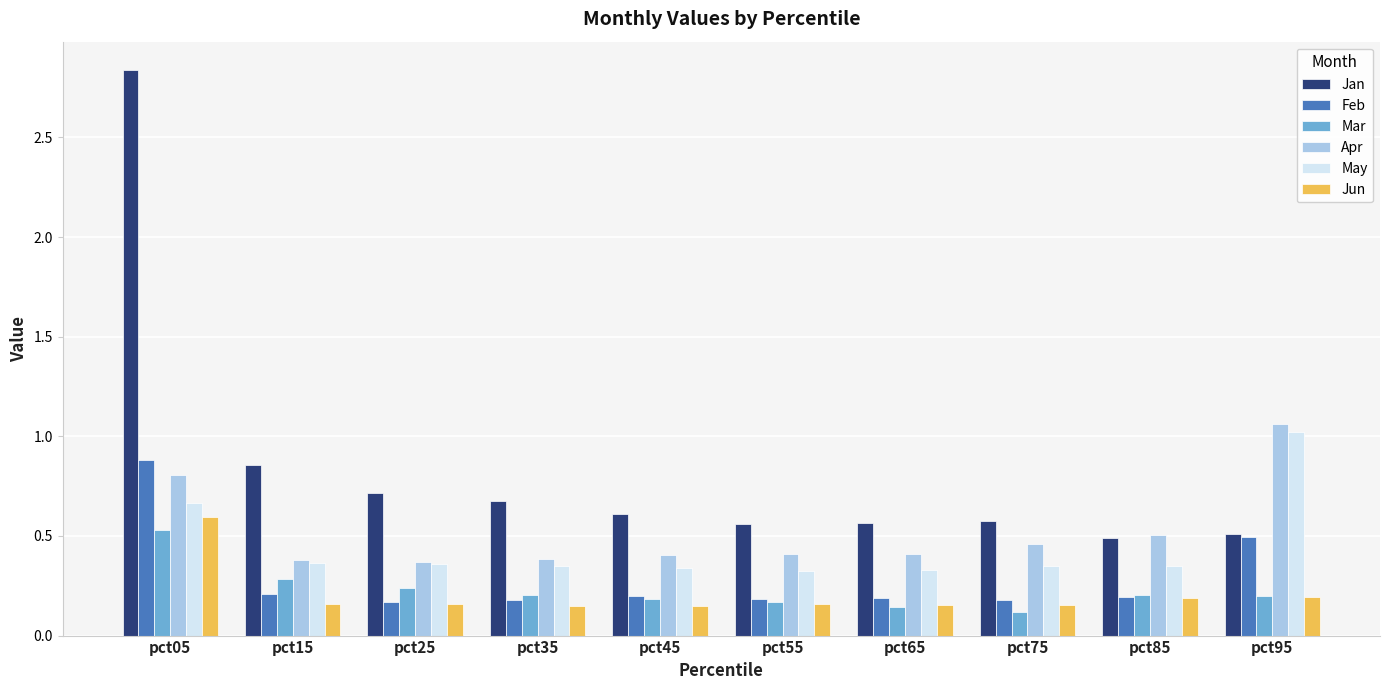

Which series has the largest range (max minus min)?

Jan